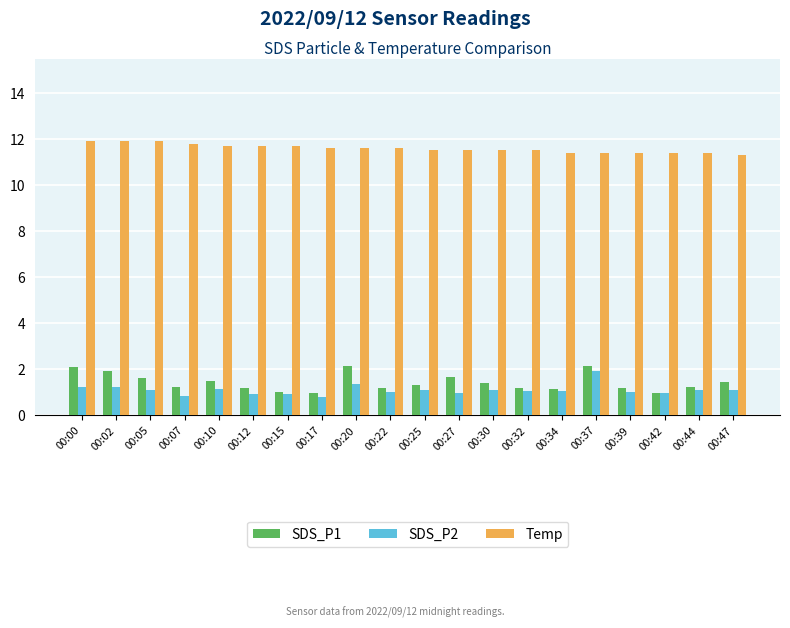

What is the minimum value for Temp?

11.3